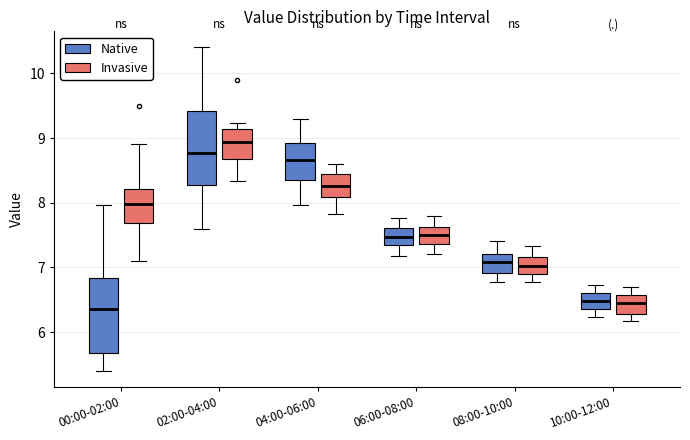

Reading left to right, read every box against the y-axis: the position of its median line, the range the box covers, and the ends of its whiskers. The values are not printed on the chart, so give them approximately, as read against the axis.

00:00-02:00 (Native): median 6.4, box 5.7 to 6.8, whiskers 5.4 to 8.0
00:00-02:00 (Invasive): median 8.0, box 7.7 to 8.2, whiskers 7.1 to 8.9
02:00-04:00 (Native): median 8.8, box 8.3 to 9.4, whiskers 7.6 to 10.4
02:00-04:00 (Invasive): median 8.9, box 8.7 to 9.1, whiskers 8.3 to 9.2
04:00-06:00 (Native): median 8.7, box 8.3 to 8.9, whiskers 8.0 to 9.3
04:00-06:00 (Invasive): median 8.3, box 8.1 to 8.4, whiskers 7.8 to 8.6
06:00-08:00 (Native): median 7.5, box 7.4 to 7.6, whiskers 7.2 to 7.8
06:00-08:00 (Invasive): median 7.5, box 7.4 to 7.6, whiskers 7.2 to 7.8
08:00-10:00 (Native): median 7.1, box 6.9 to 7.2, whiskers 6.8 to 7.4
08:00-10:00 (Invasive): median 7.0, box 6.9 to 7.2, whiskers 6.8 to 7.3
10:00-12:00 (Native): median 6.5, box 6.4 to 6.6, whiskers 6.2 to 6.7
10:00-12:00 (Invasive): median 6.5, box 6.3 to 6.6, whiskers 6.2 to 6.7